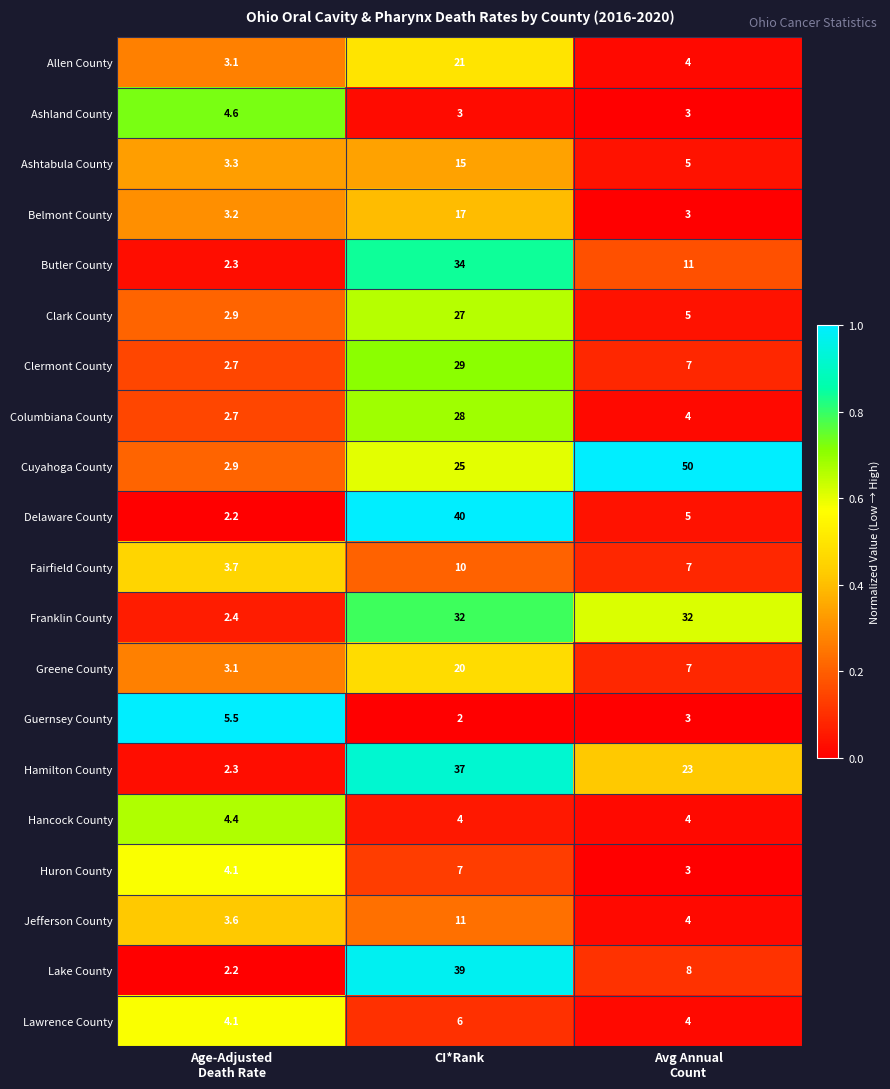

Count the Hancock County values in the range 4 to 5.

3